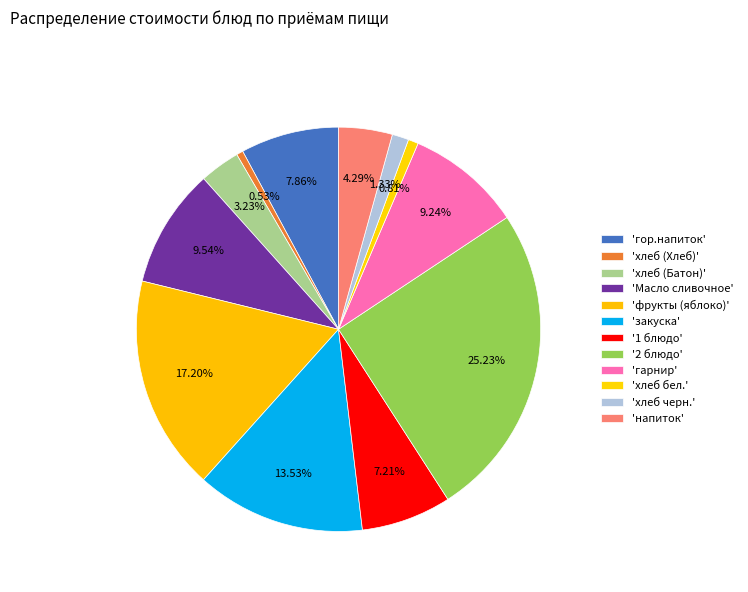

Count the number of slices in the pie.

12